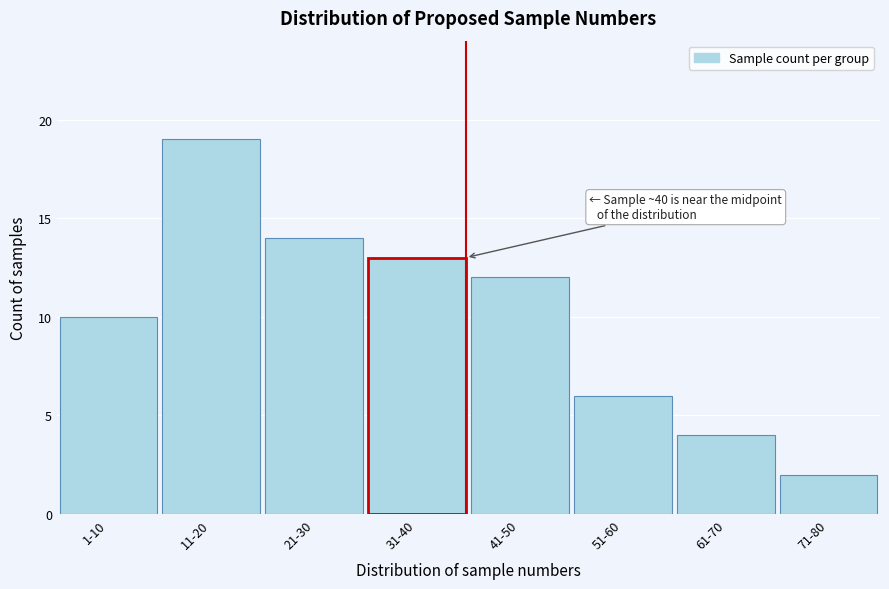

Reading right to left, extract all data points from this chart.

71-80=2	61-70=4	51-60=6	41-50=12	31-40=13	21-30=14	11-20=19	1-10=10